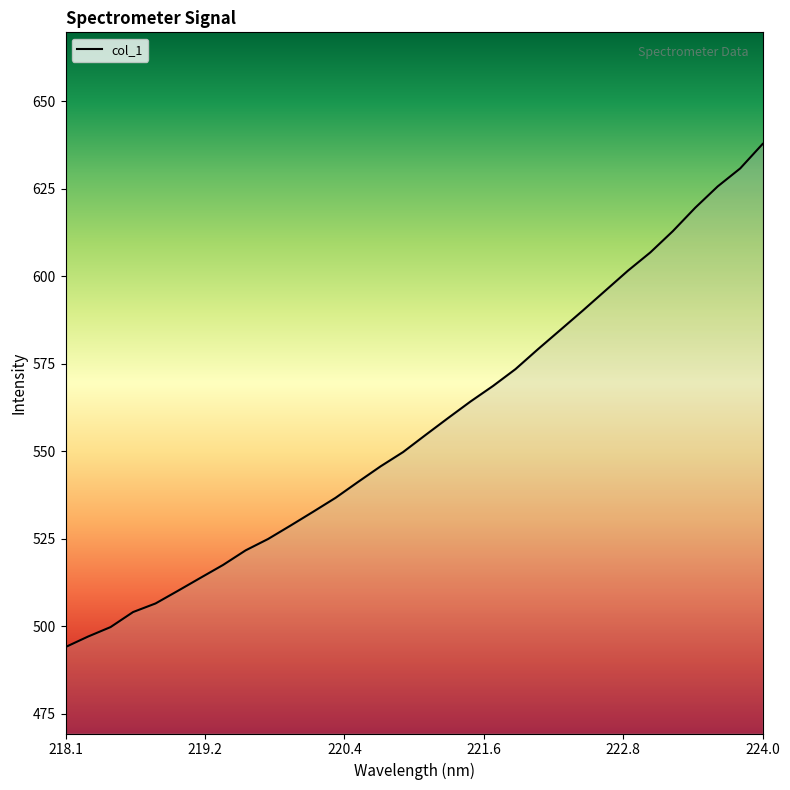

What is the difference between the maximum and minimum values?

143.8